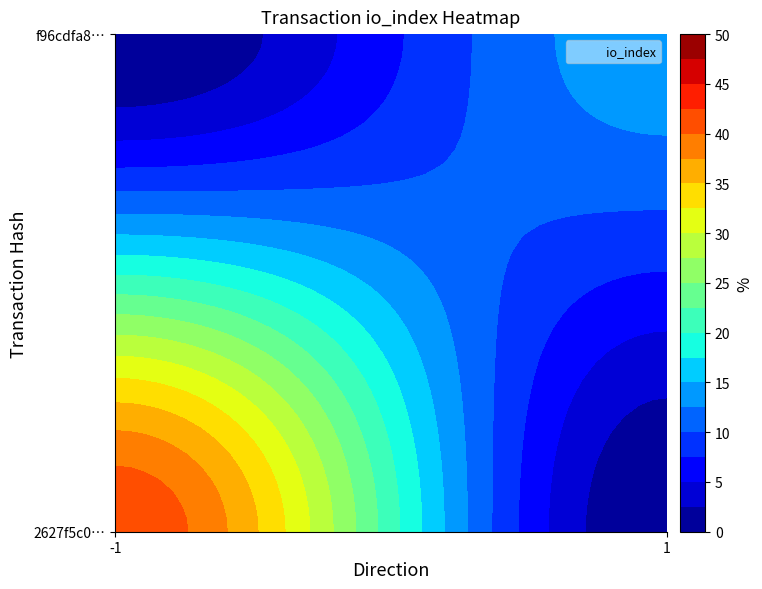

Is it true that f96cdfa89fc865d3123d6dcdd296531de131d70 equals 14 at io_index?

True